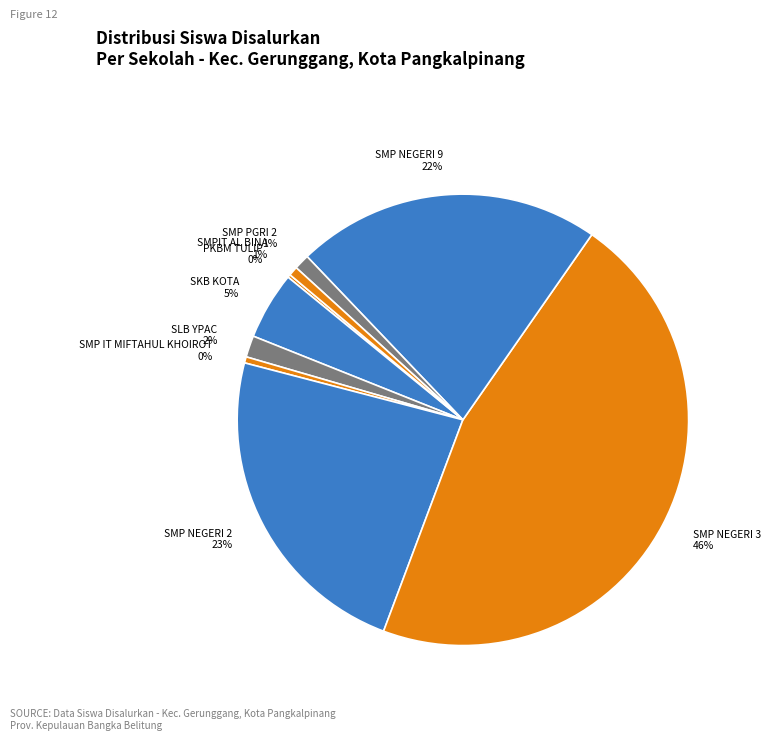

Do SMP IT MIFTAHUL KHOIROT 0% and SMP NEGERI 3 46% together represent more than half of the pie?

No